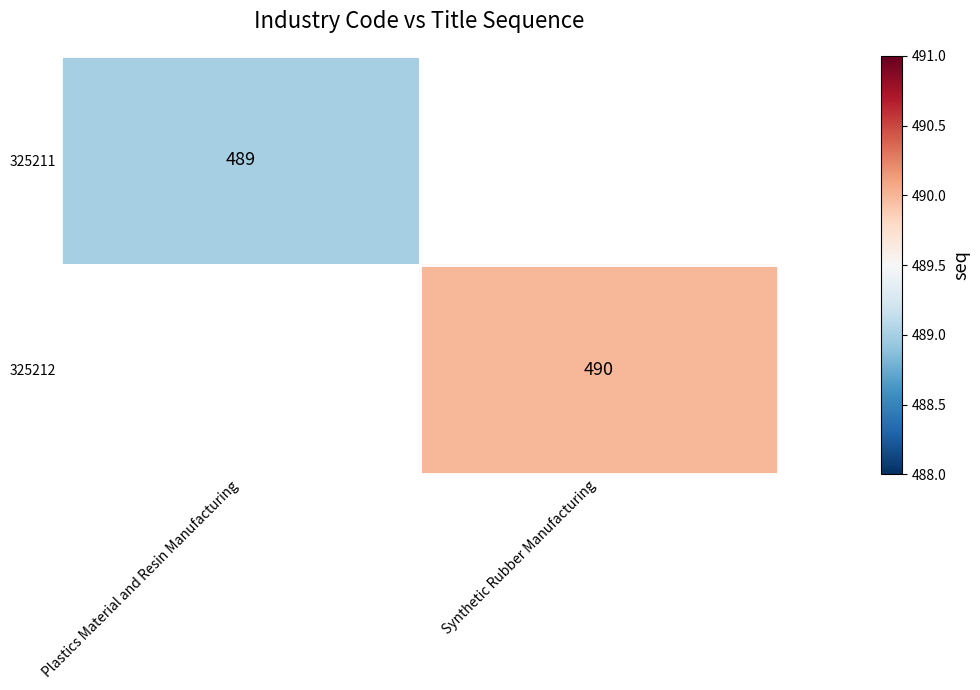

Is the value of 325211 at Plastics Material and Resin Manufacturing greater than the value of 325212 at Synthetic Rubber Manufacturing?

No